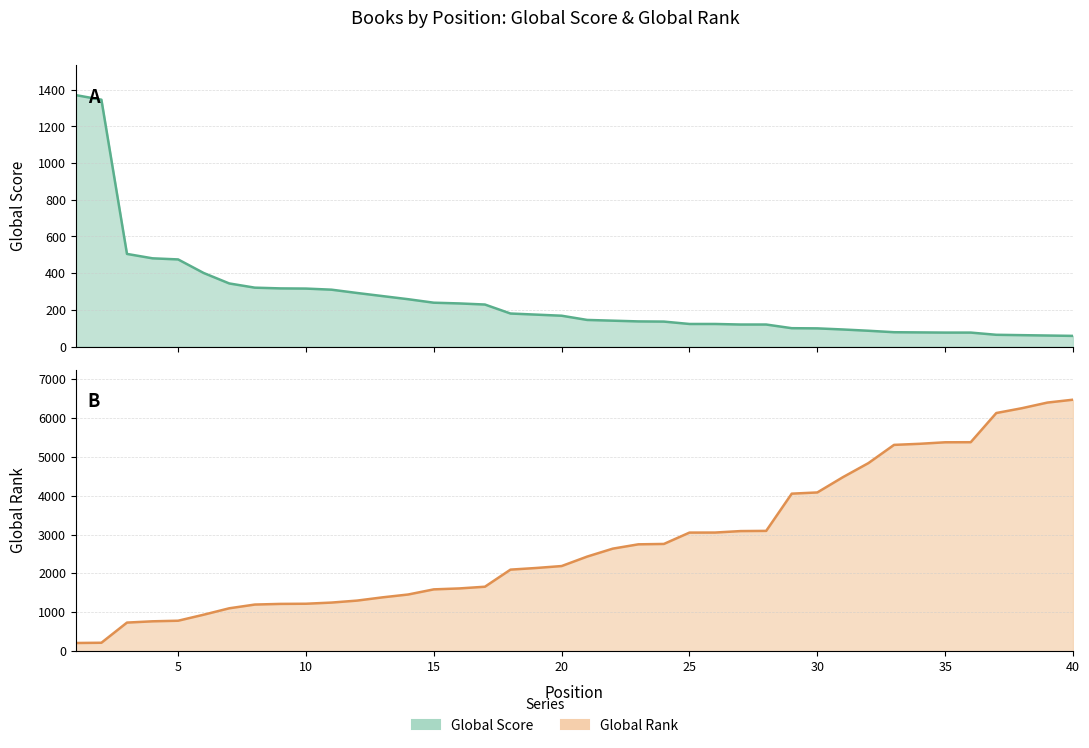

How many times do Global Score and Global Rank cross each other?

1